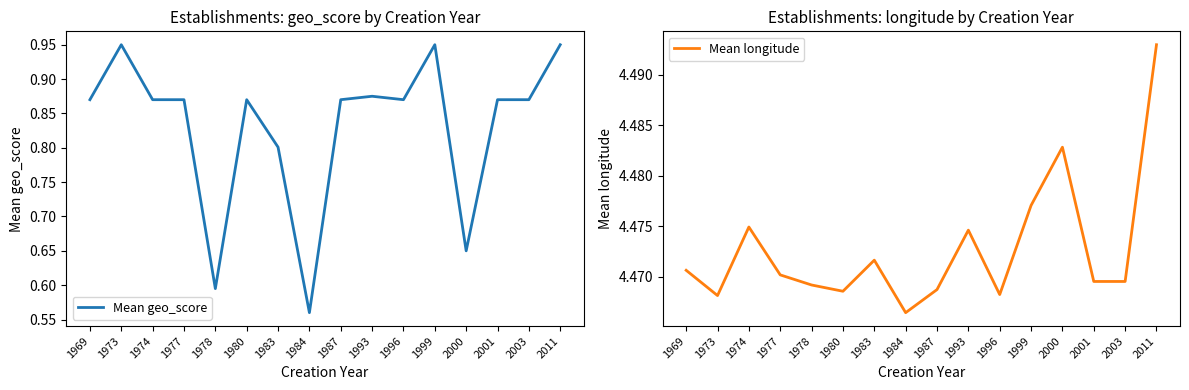

Between 1996 and 1999, which series saw the biggest shift?

Mean geo_score